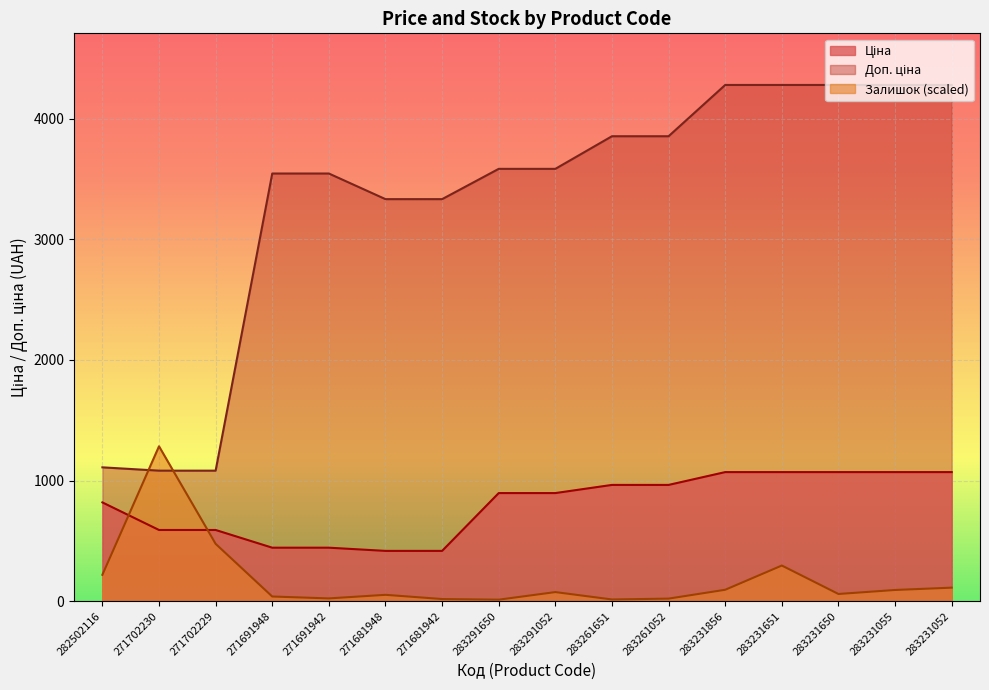

Count the number of data series in this chart.

3